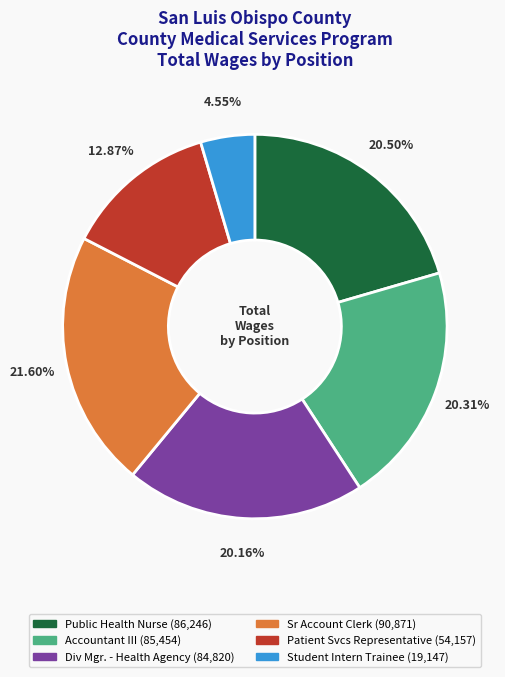

What portion of the pie excludes Public Health Nurse?

79.5%